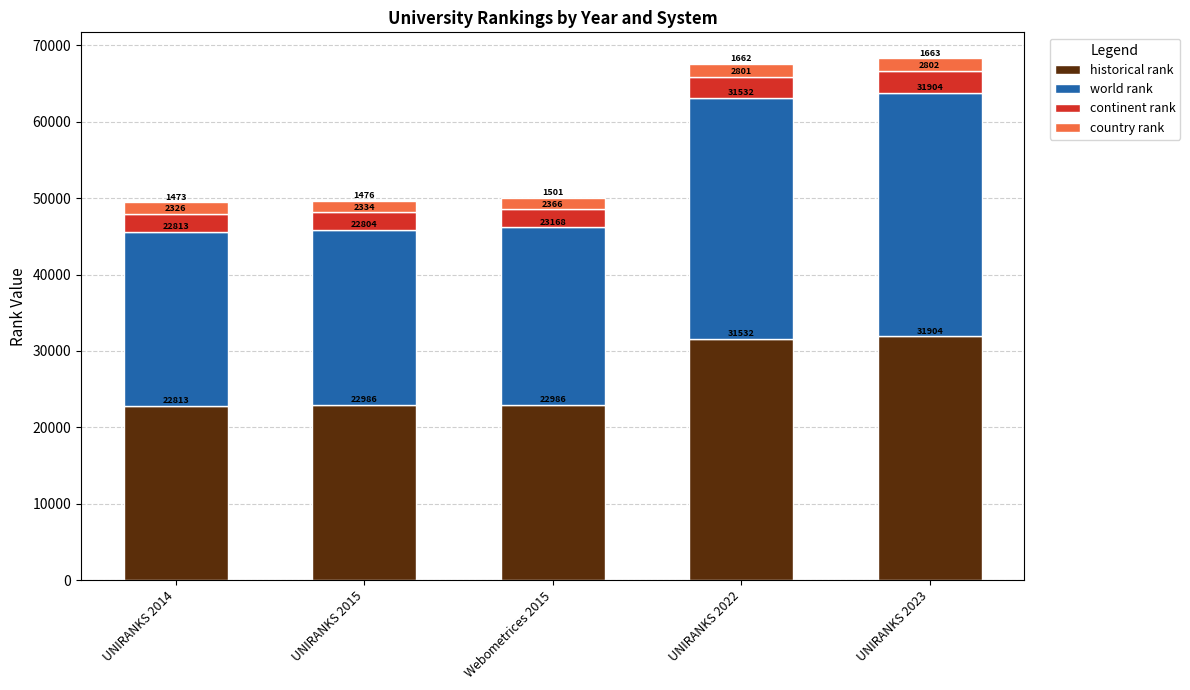

What is the difference between the second highest and second lowest values in the historical rank series?

8546